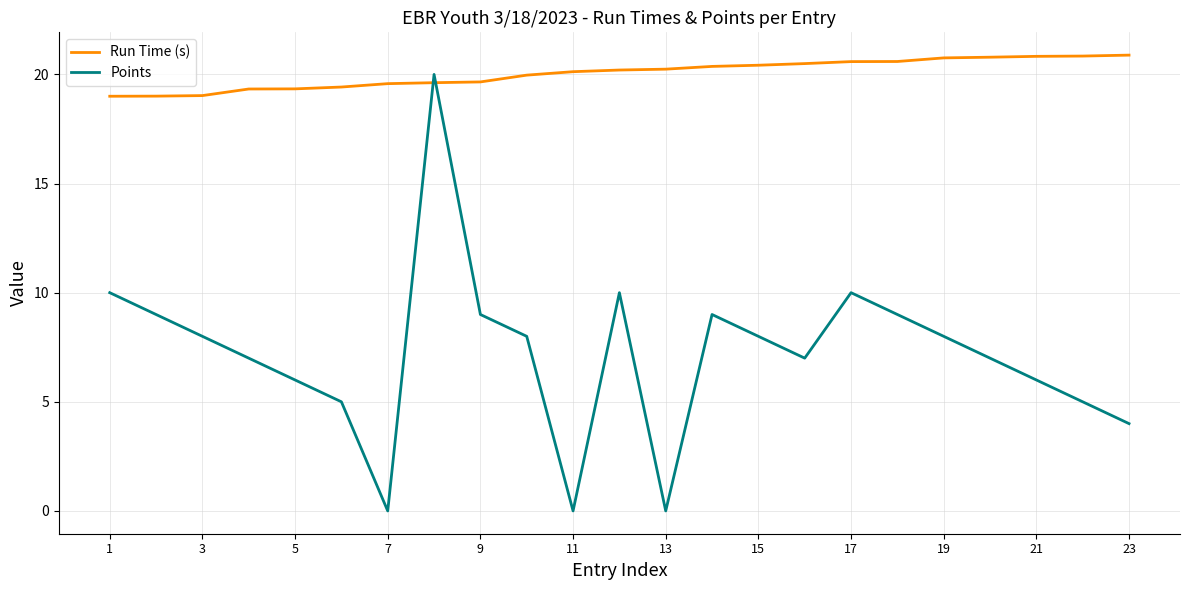

Which series has the widest spread of values?

Points